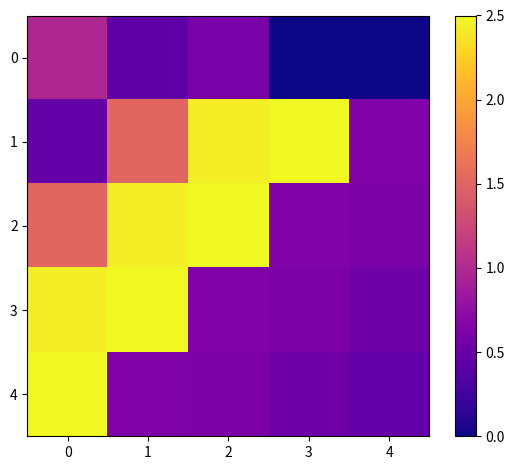

At 0, list the series in order from smallest to largest.

1, 0, 2, 3, 4